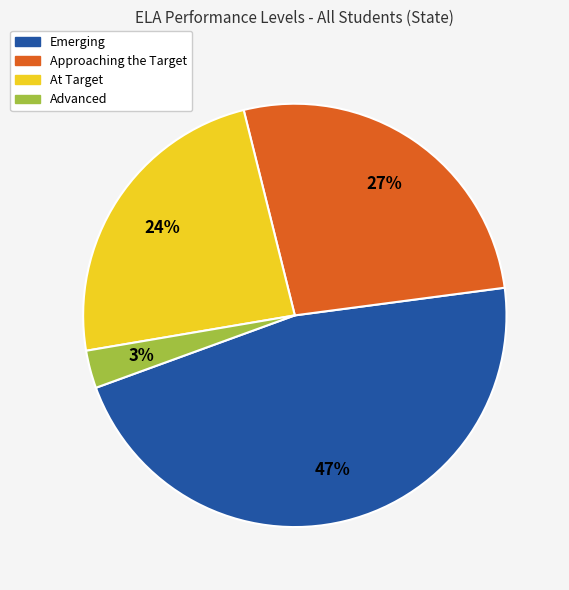

True or false: Advanced accounts for 3% of the total.

True